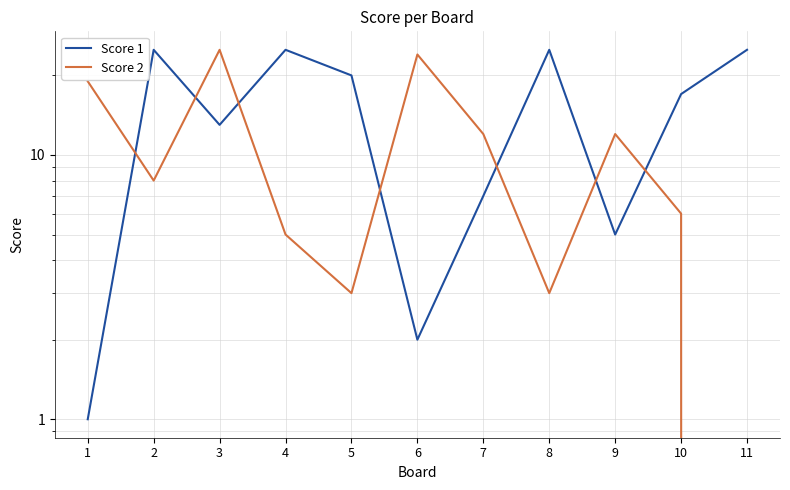

List the series in order of their overall mean, highest first.

Score 1, Score 2